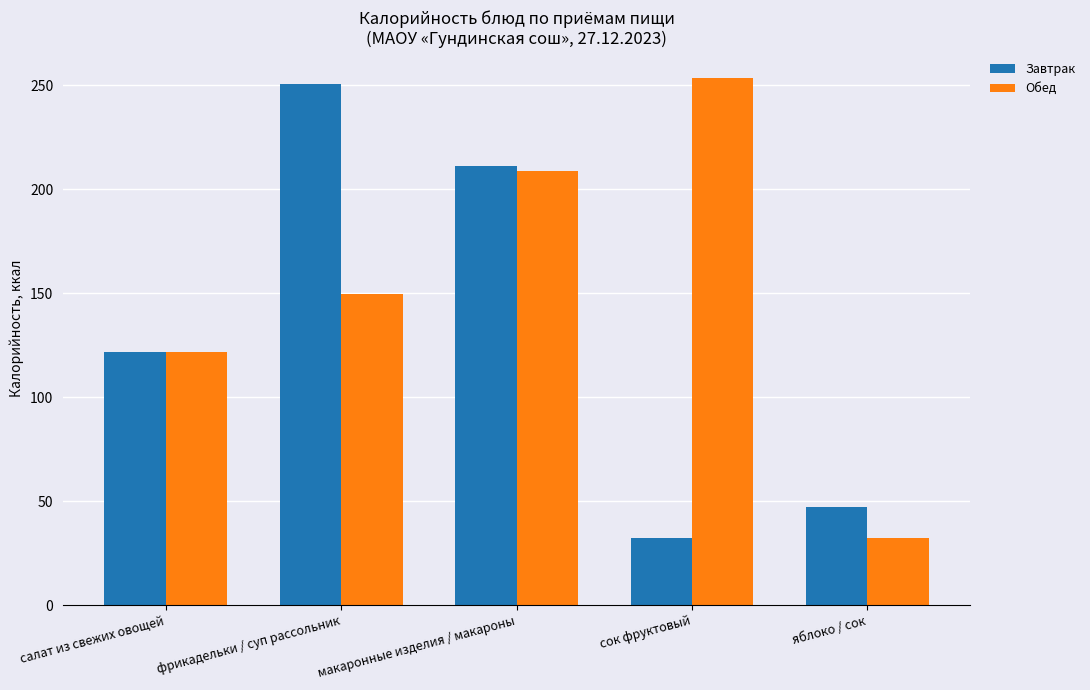

What position from the left is яблоко / сок?

5